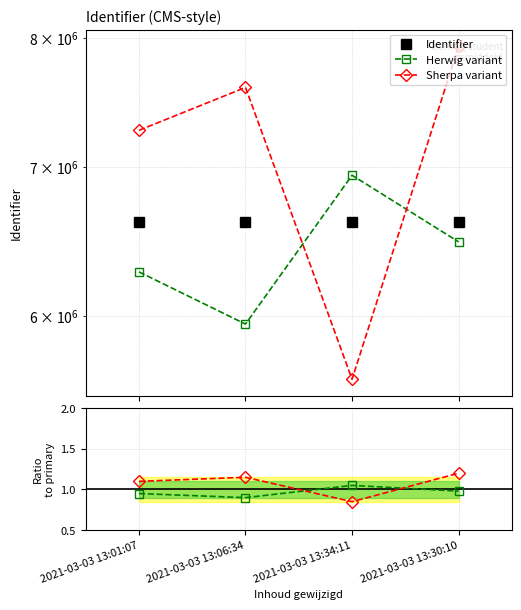

Count the number of categories in the chart.

4